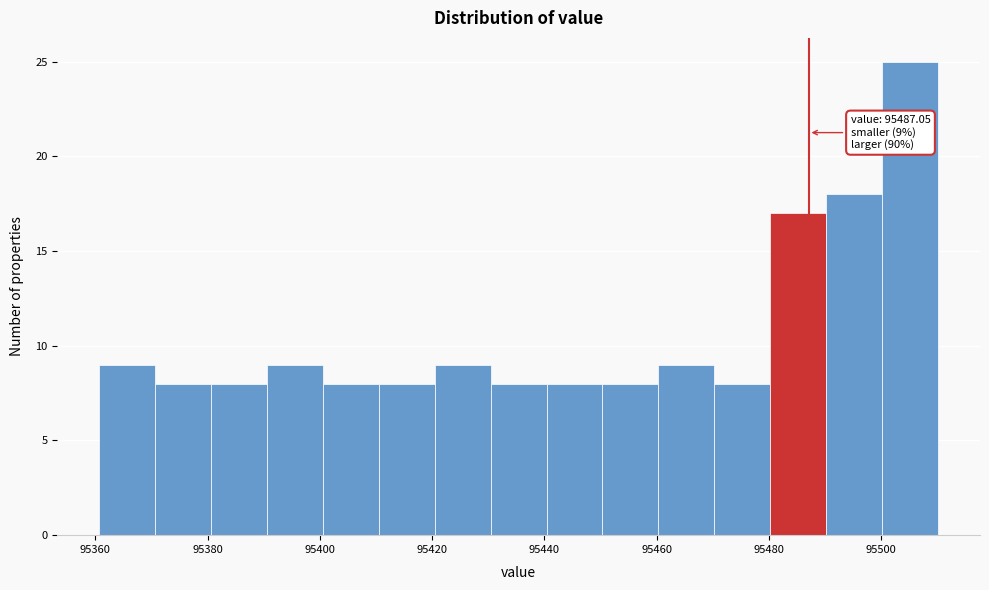

Over which range of the x-axis is the bar tallest?

95500 to 95510